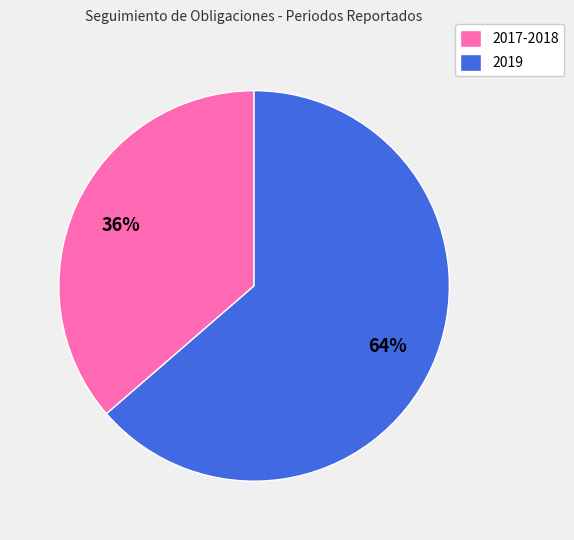

How many segments does this pie chart have?

2